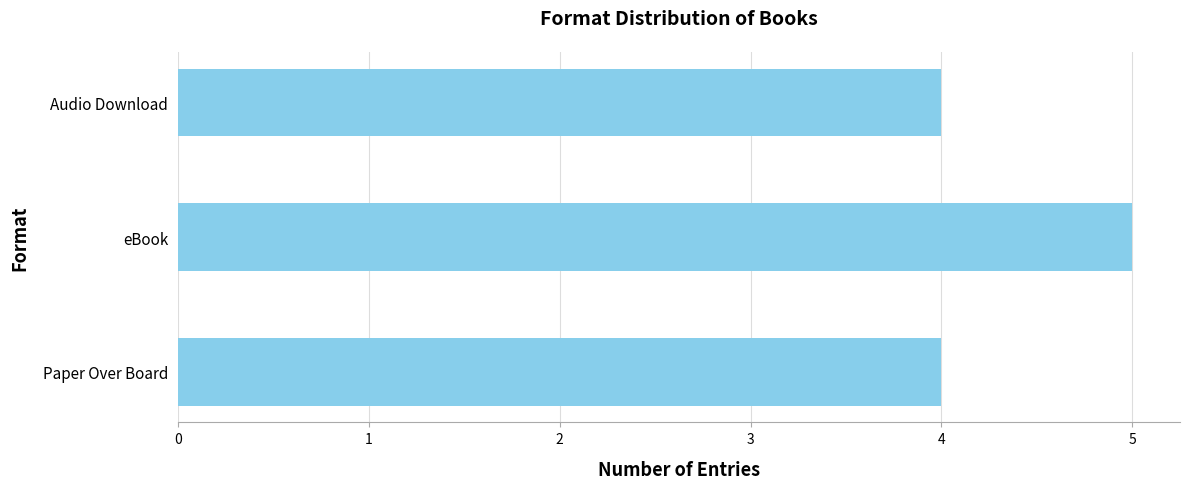

Is it true that the value at eBook is 3?

False